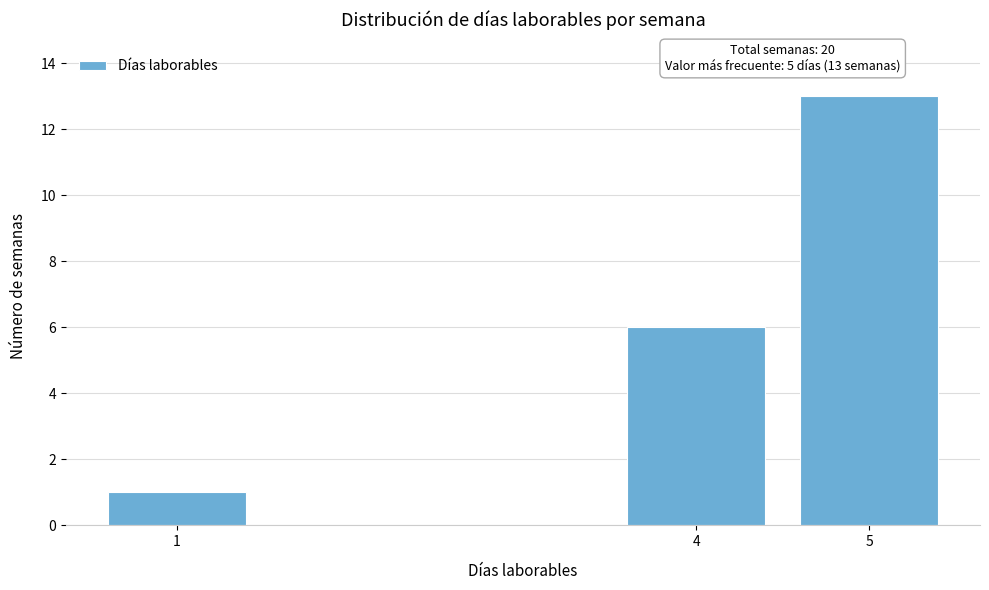

Reading right to left, list all the values displayed in this chart.

13	6	1